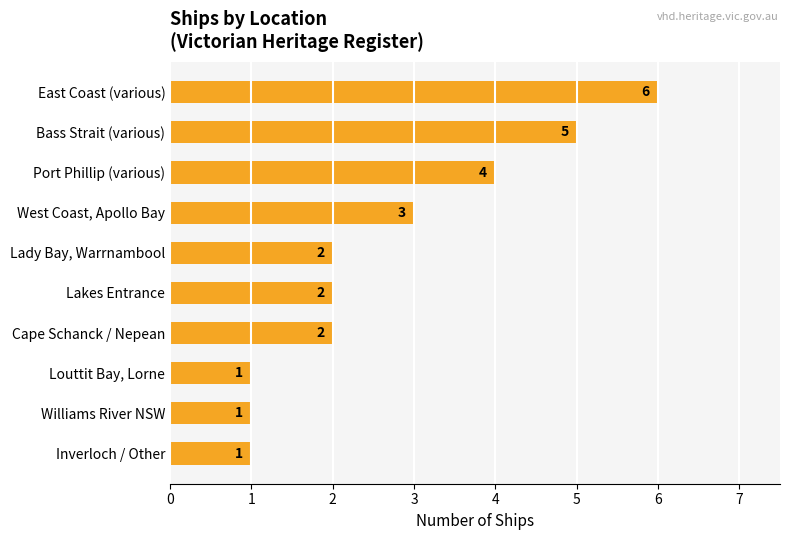

What is the greatest value displayed?

6